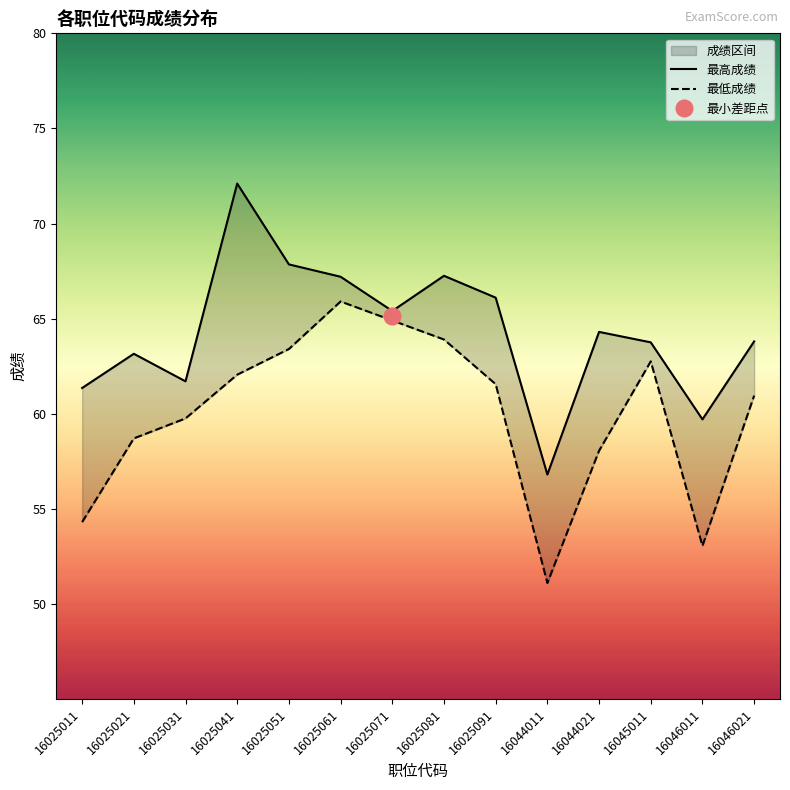

Count the number of categories in the chart.

14